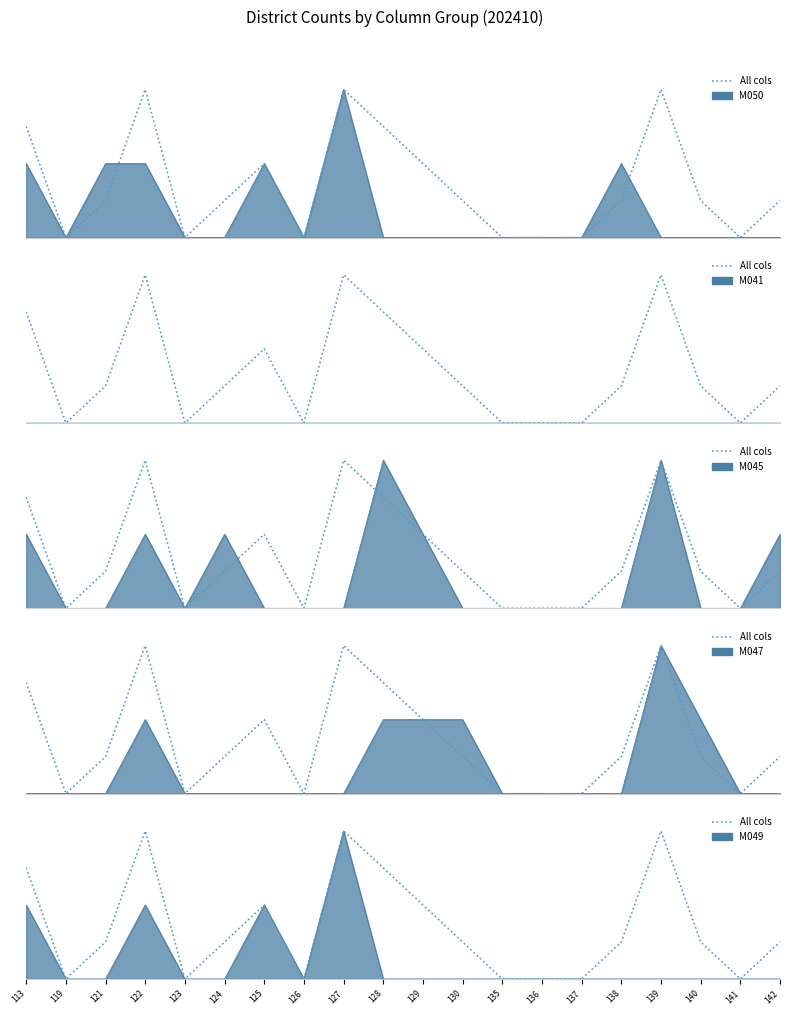

What is the difference between the values at 130 and 141?

0.2